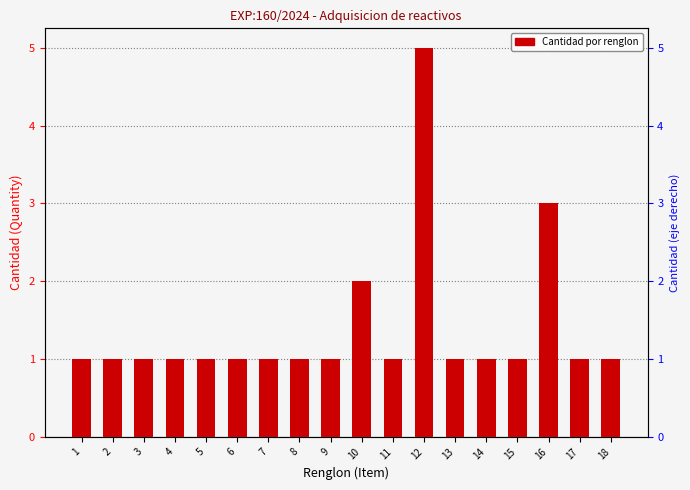

True or false: the data shows 1 at 1.

False